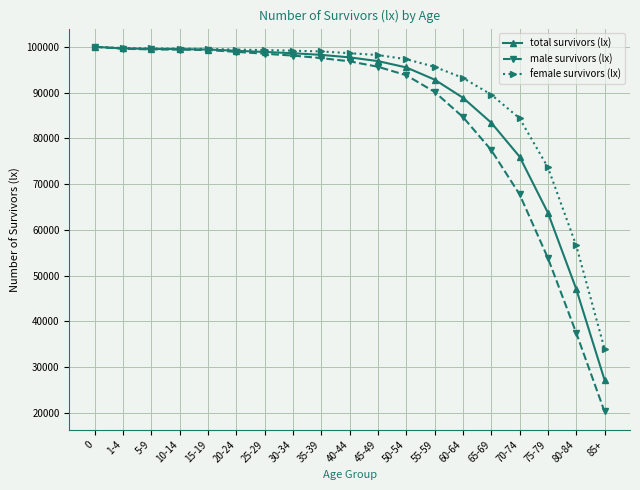

What is the total value across all series at 40-44?

293138.5